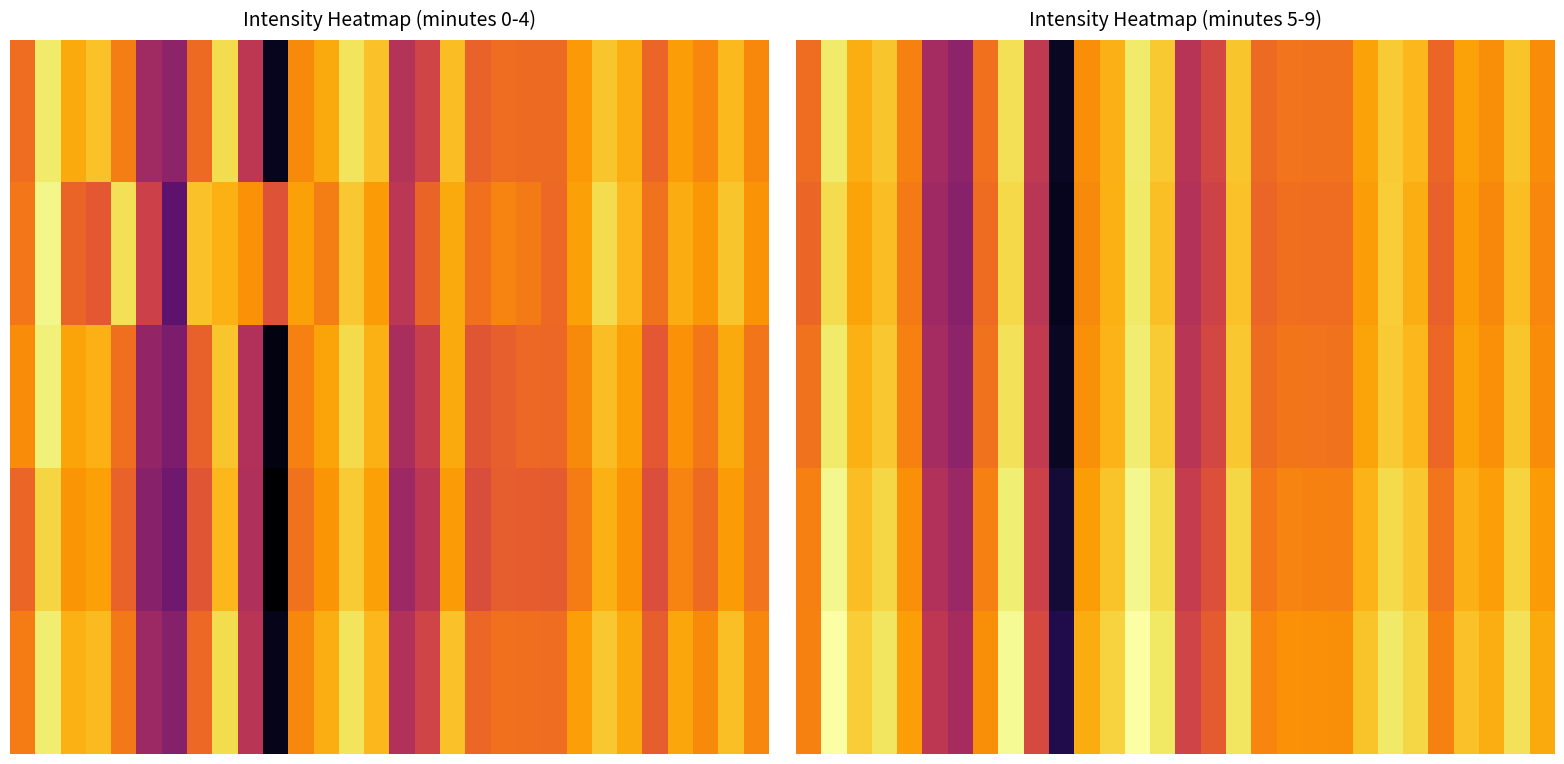

Between 21 and 0, which is larger?

21